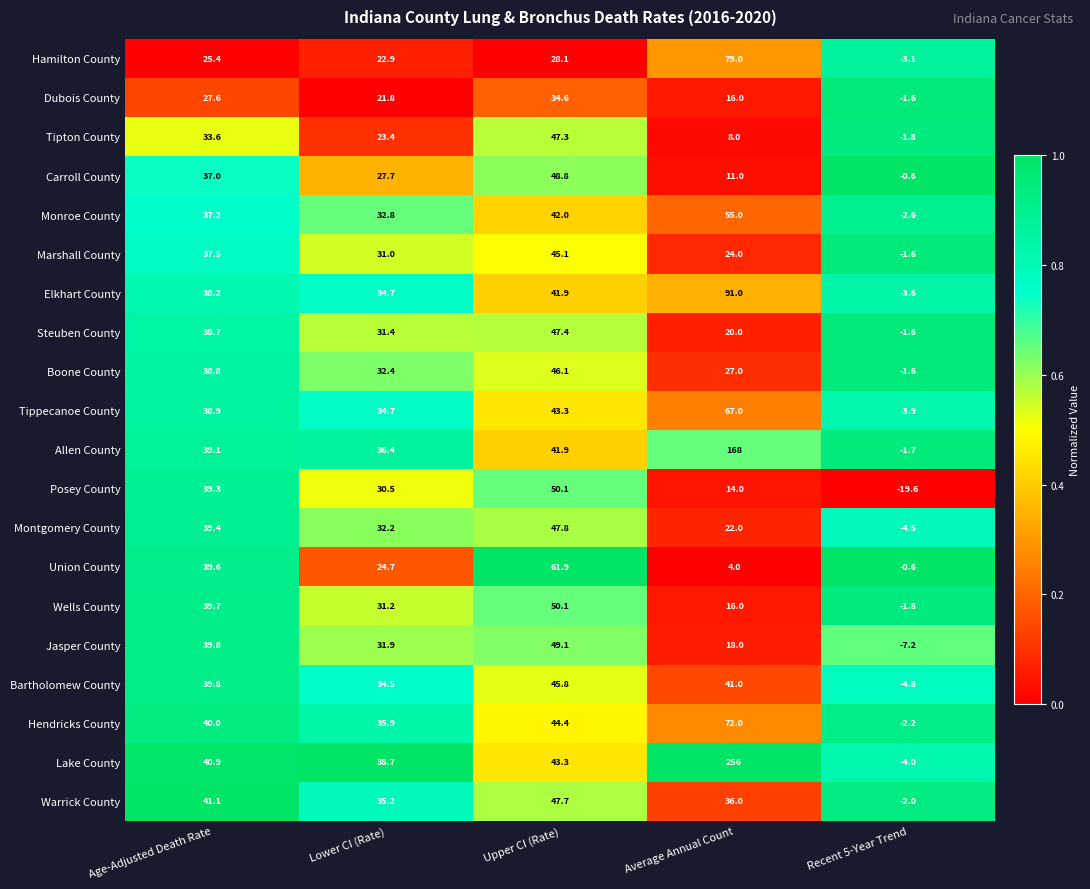

What is the total value across all series at Age-Adjusted Death Rate?

751.6